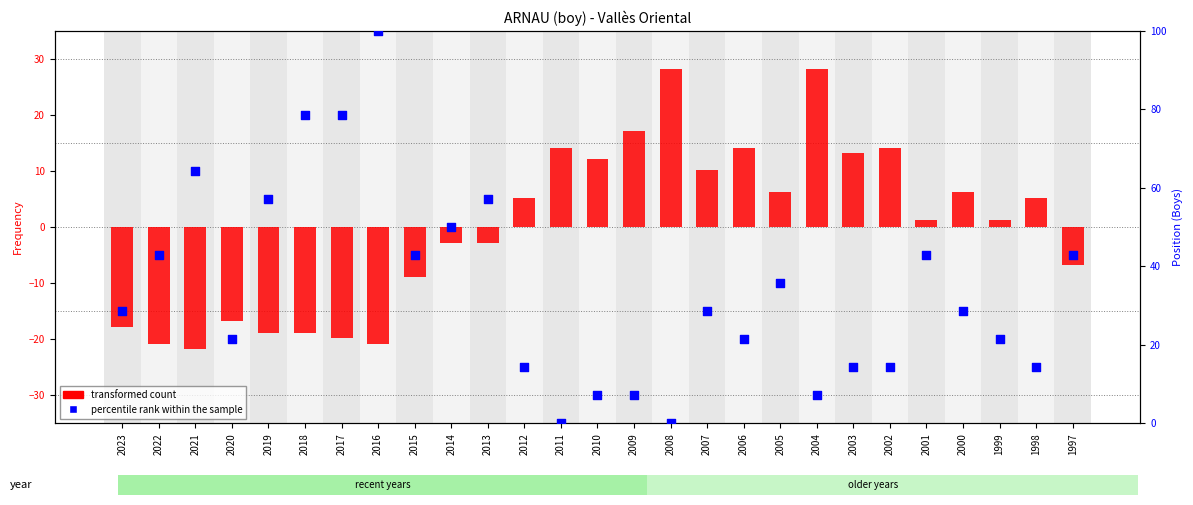

Which series contains the lowest Y value?

transformed count